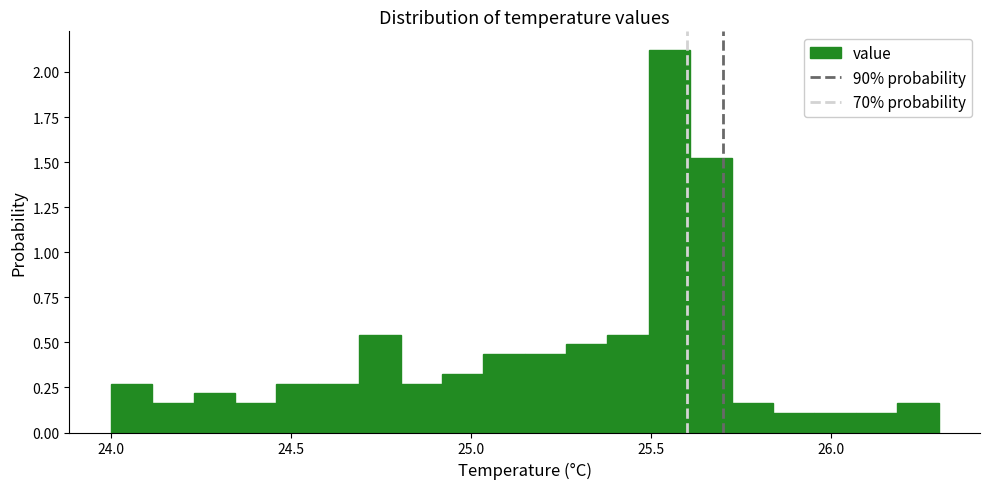

Read against the x-axis, roughly where is the centre of the tallest bar?

25.55